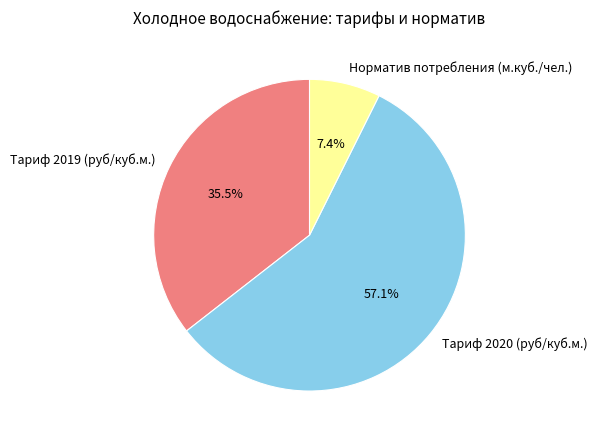

How many slices are in this pie chart?

3